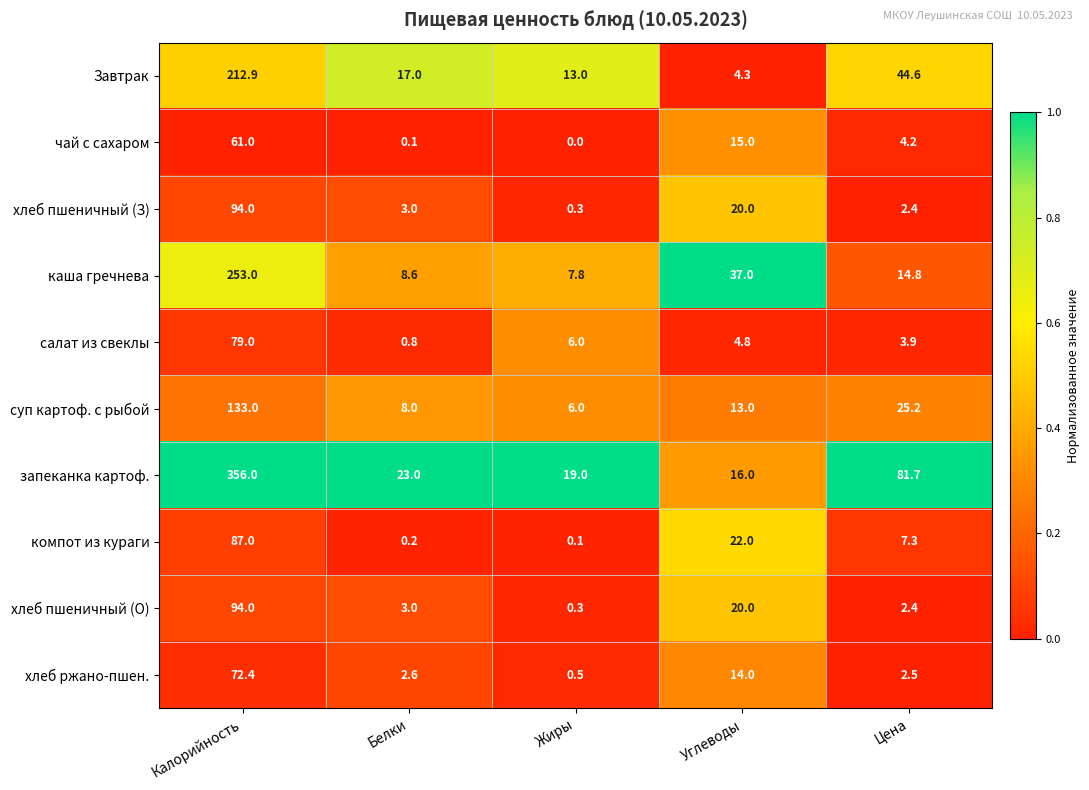

What is the difference between the maximum and minimum values in the запеканка картоф. series?

340.0